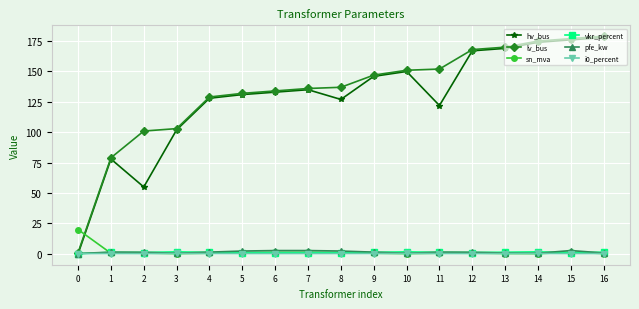

True or false: hv_bus and sn_mva intersect in this chart.

True